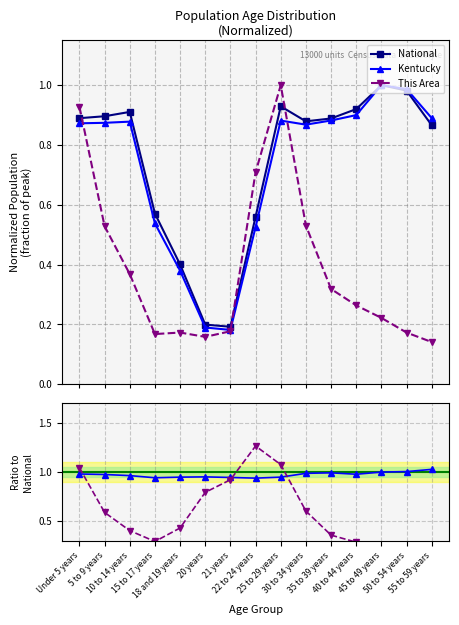

Does the chart display data point markers on the line(s)?

Yes